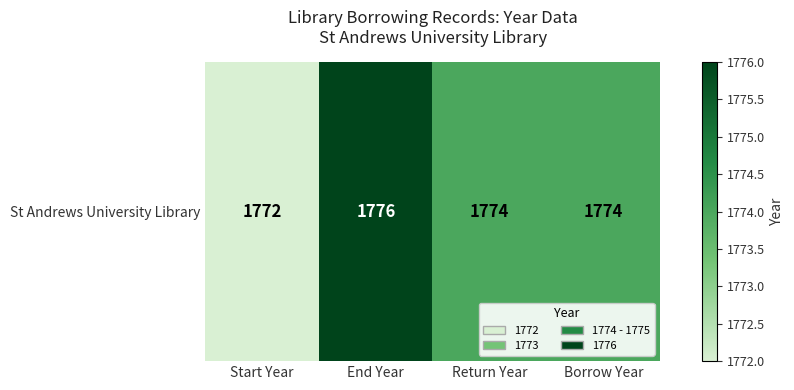

Is it true that the value at Borrow Year is 1774?

True